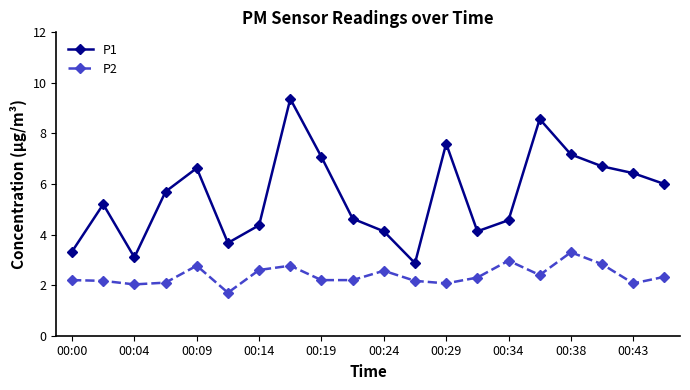

Rank the series by their average value, from highest to lowest.

P1, P2